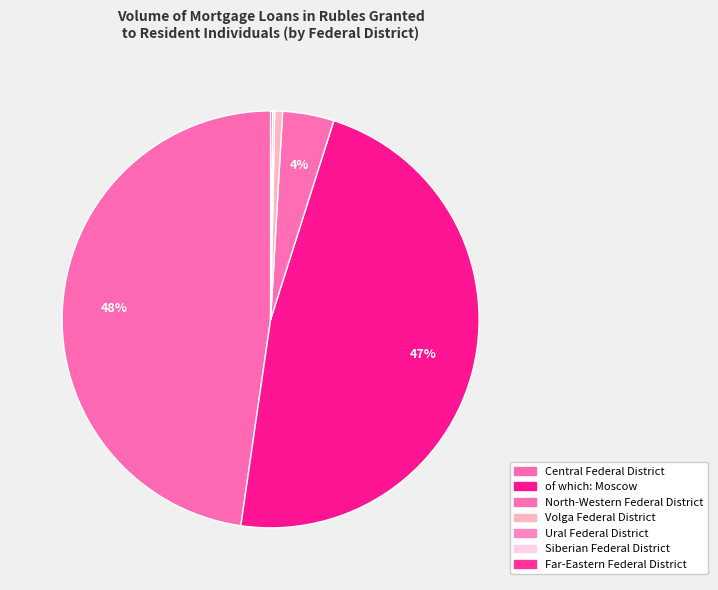

Is it true that Ural Federal District is 1% of the pie?

False